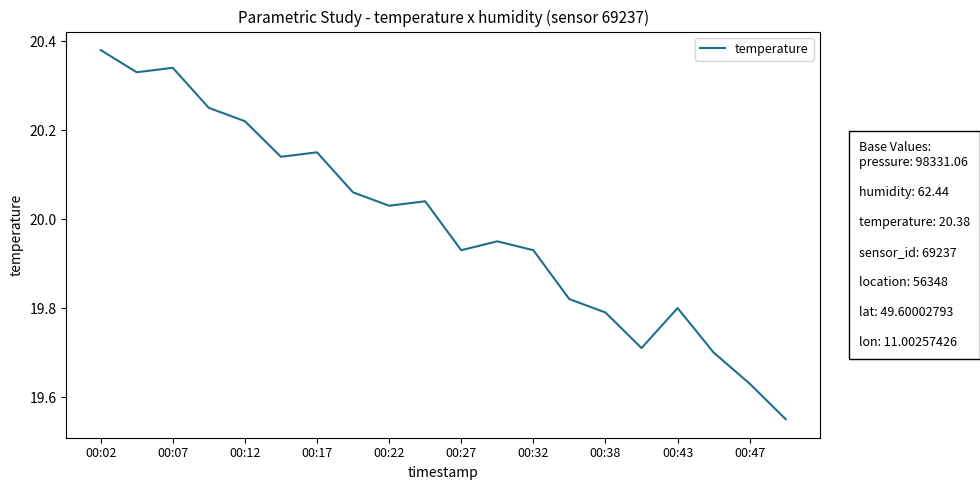

What is the difference between the maximum and minimum values?

0.8